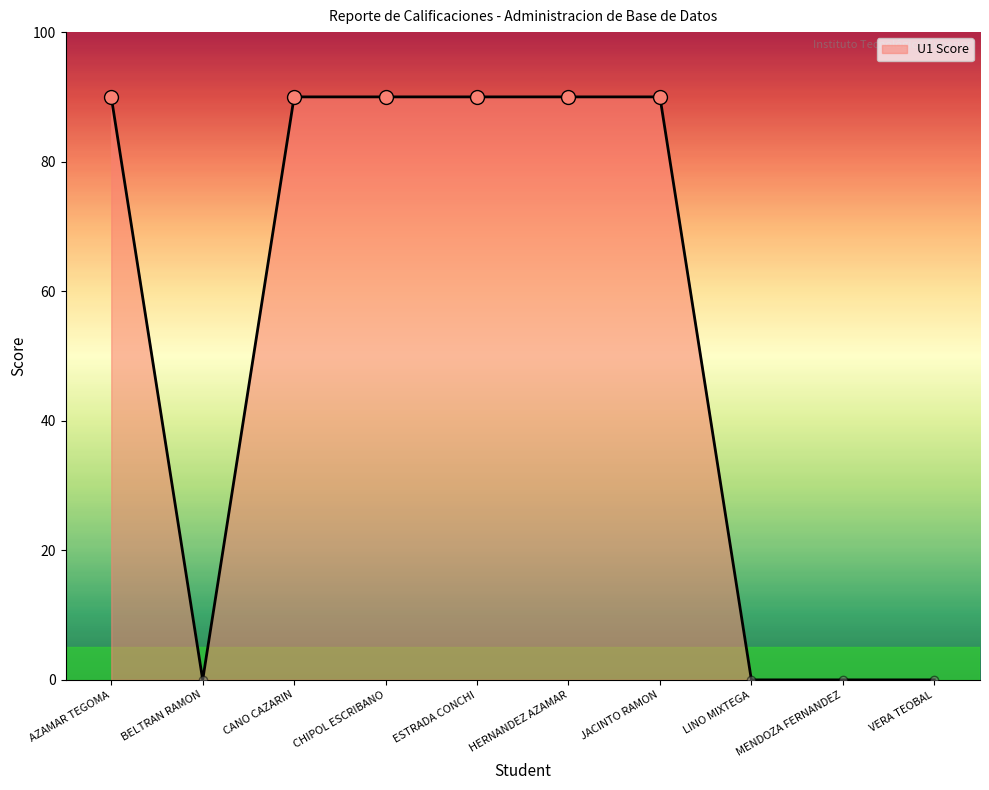

What is the greatest value displayed?

90